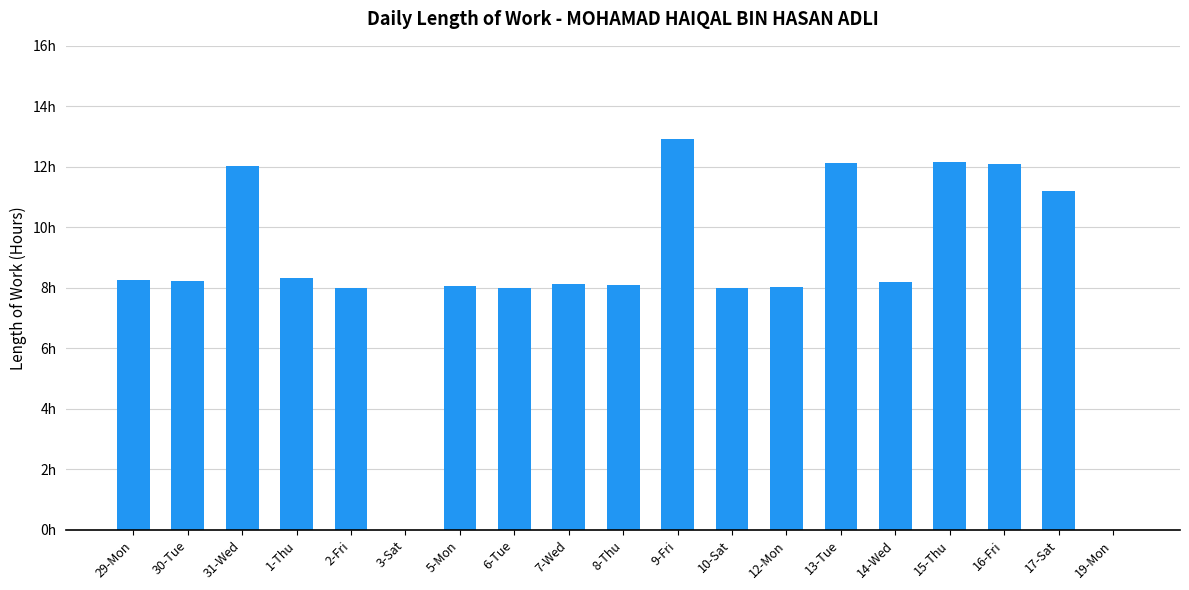

Which category has the lowest value across all series?

3-Sat